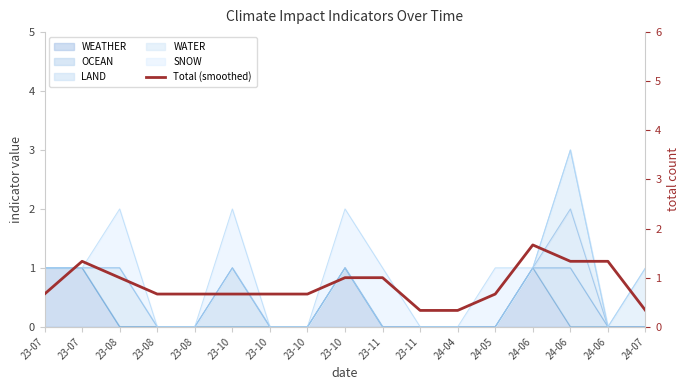

Is it true that the value at 23-10 is 0.9?

False